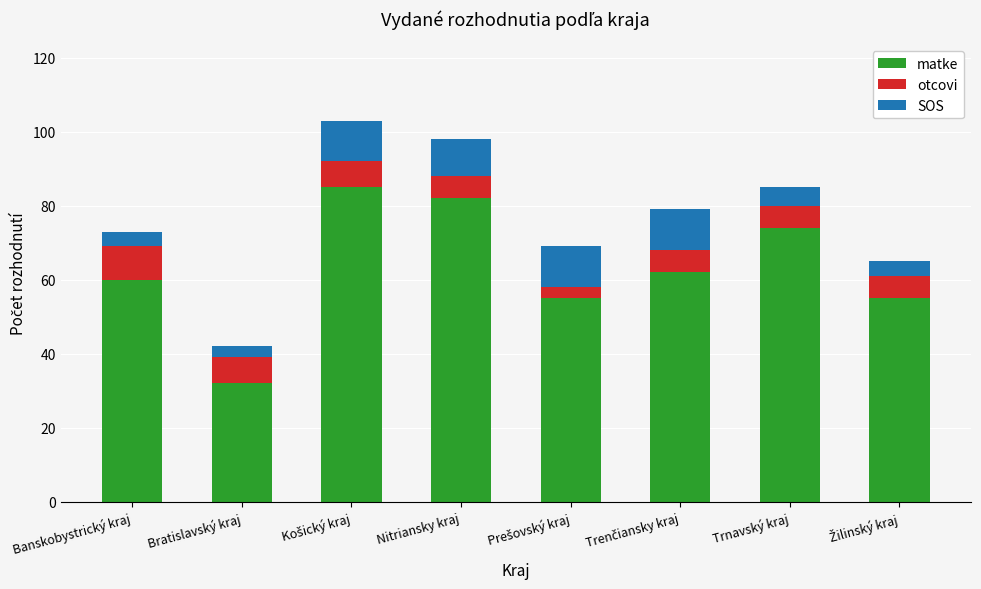

Reading left to right, transcribe the values for matke.

60	32	85	82	55	62	74	55